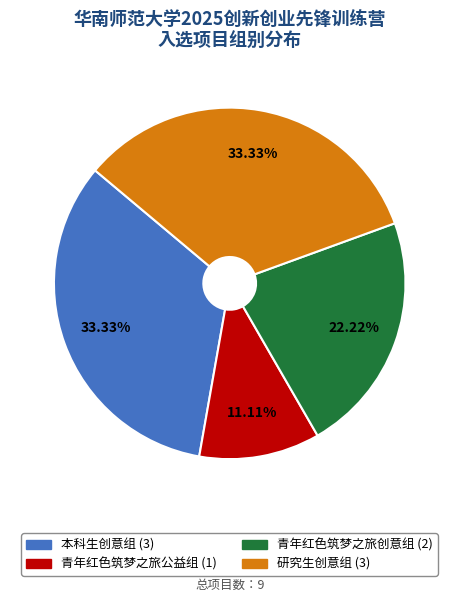

How many segments does this pie chart have?

4